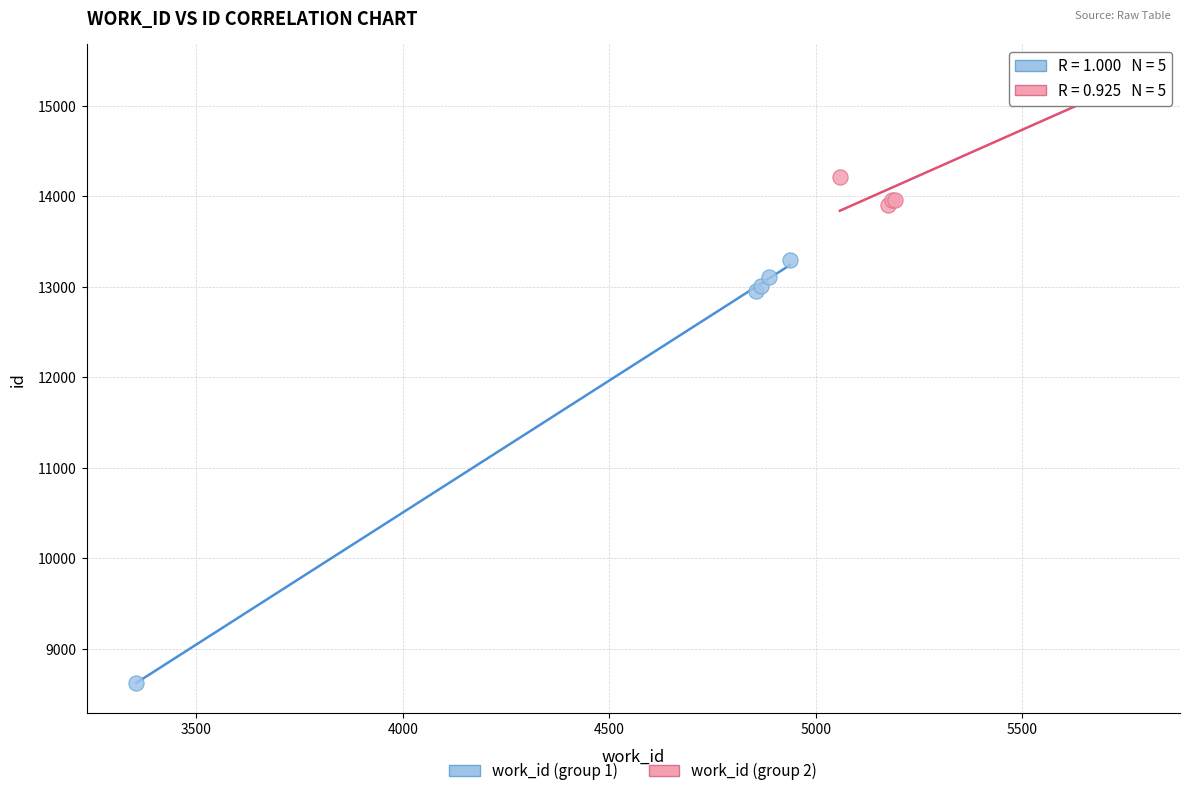

Which series has the widest spread of Y values?

work_id (group 1)